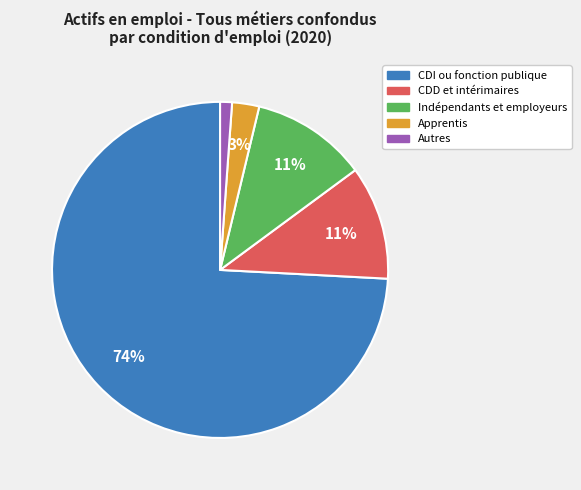

Approximately how many times larger is the value at Indépendants et employeurs compared to CDD et intérimaires?

1.0